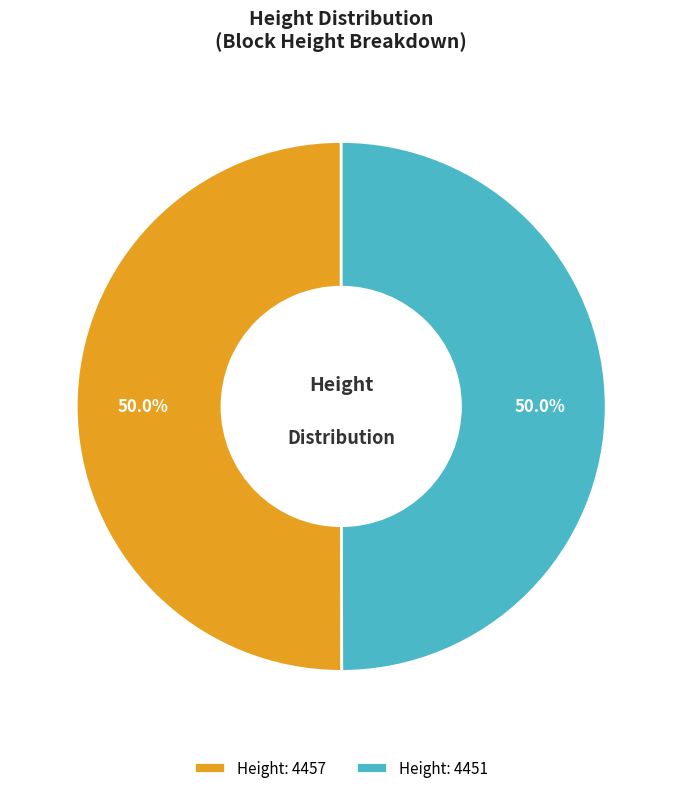

Approximately how many times larger is the value at Height: 4457 compared to Height: 4451?

1.0